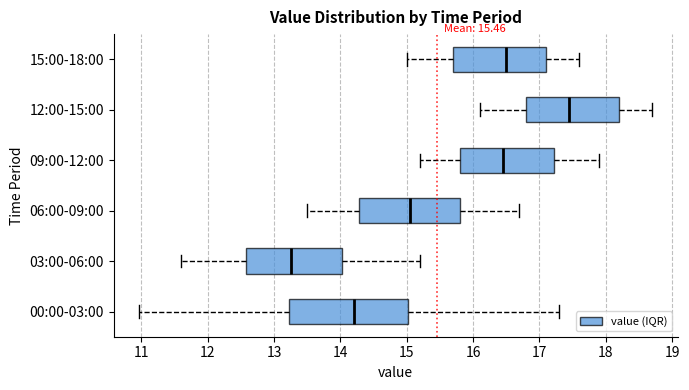

Reading bottom to top, read every box against the x-axis: the position of its median line, the range the box covers, and the ends of its whiskers. The values are not printed on the chart, so give them approximately, as read against the axis.

00:00-03:00: median 14.2, box 13.2 to 15.0, whiskers 11.0 to 17.3
03:00-06:00: median 13.3, box 12.6 to 14.0, whiskers 11.6 to 15.2
06:00-09:00: median 15.1, box 14.3 to 15.8, whiskers 13.5 to 16.7
09:00-12:00: median 16.5, box 15.8 to 17.2, whiskers 15.2 to 17.9
12:00-15:00: median 17.5, box 16.8 to 18.2, whiskers 16.1 to 18.7
15:00-18:00: median 16.5, box 15.7 to 17.1, whiskers 15.0 to 17.6